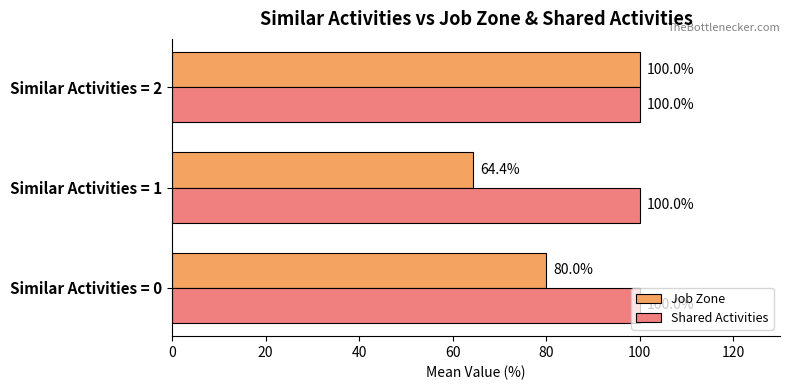

What is the lowest value of the Shared Activities series?

100.0